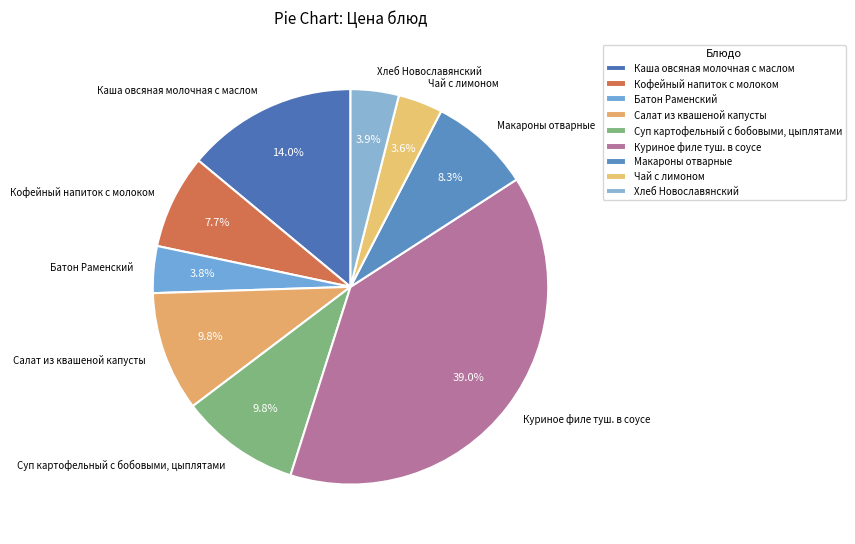

What is the ratio of the value at Суп картофельный с бобовыми, цыплятами to the value at Куриное филе туш. в соусе?

0.3